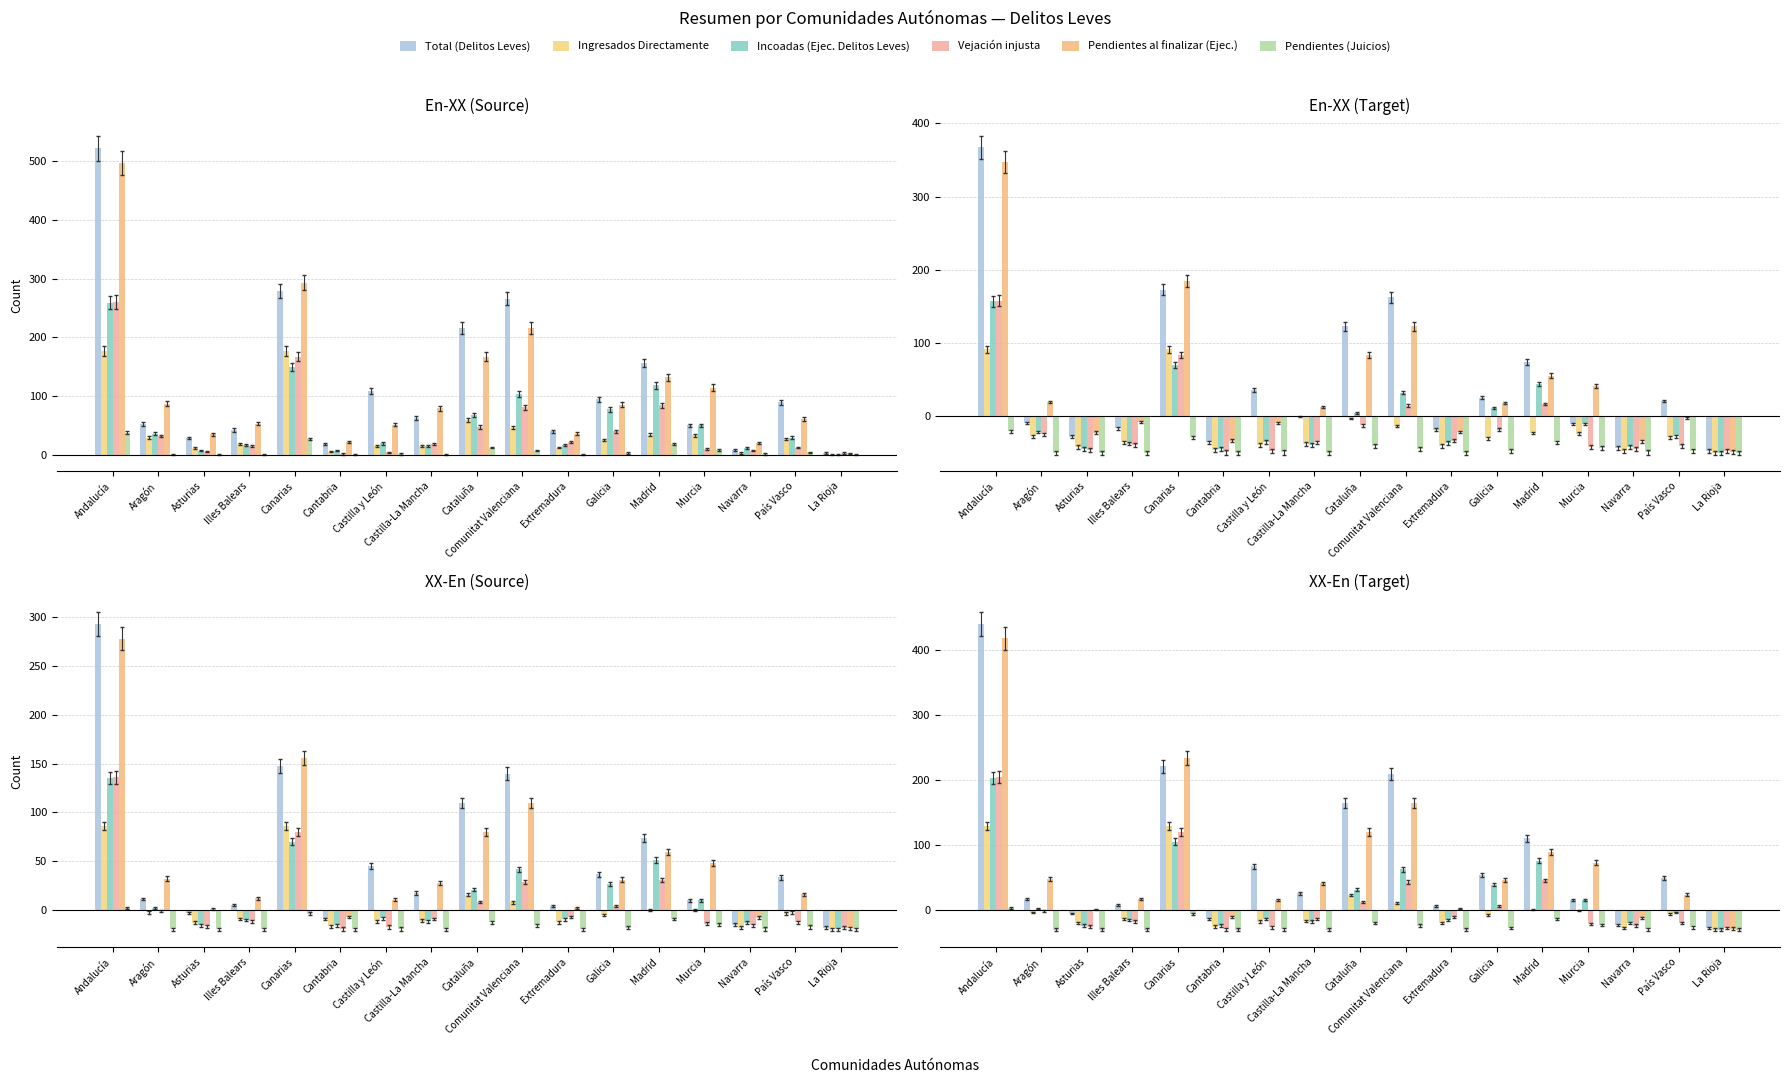

What are all the series names shown in the legend?

Total (Delitos Leves), Ingresados Directamente, Incoadas (Ejec. Delitos Leves), Vejación injusta, Pendientes al finalizar (Ejec.), Pendientes (Juicios)